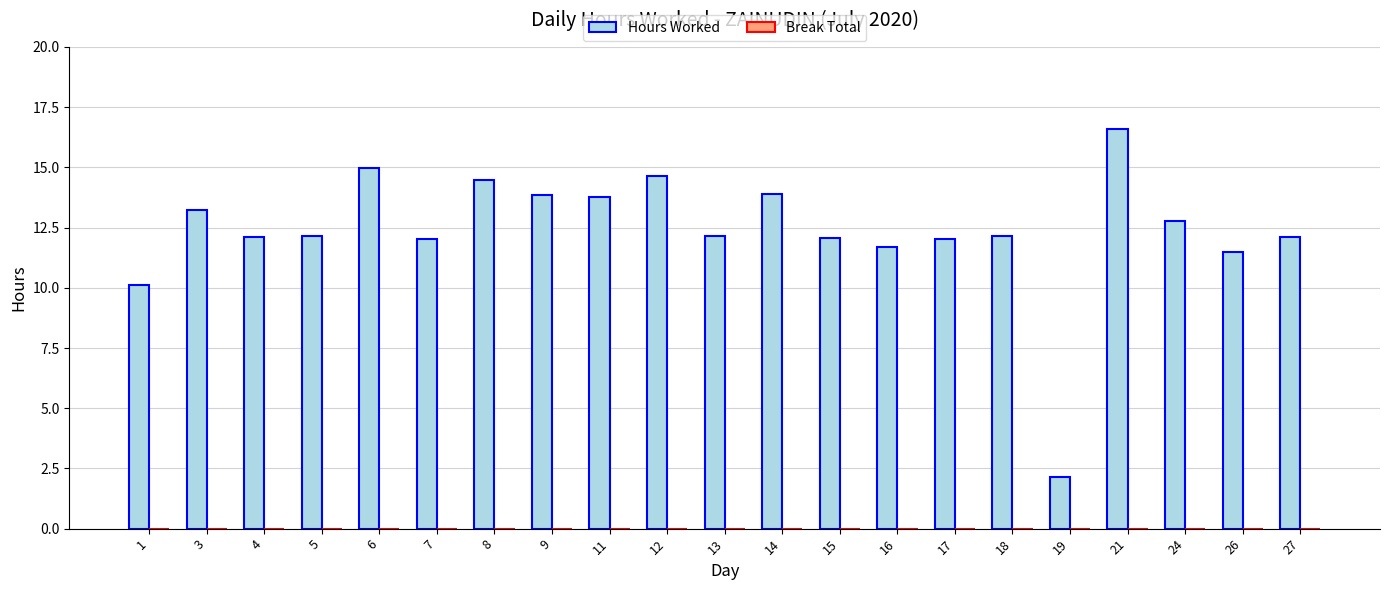

What is the greatest value displayed?

16.6